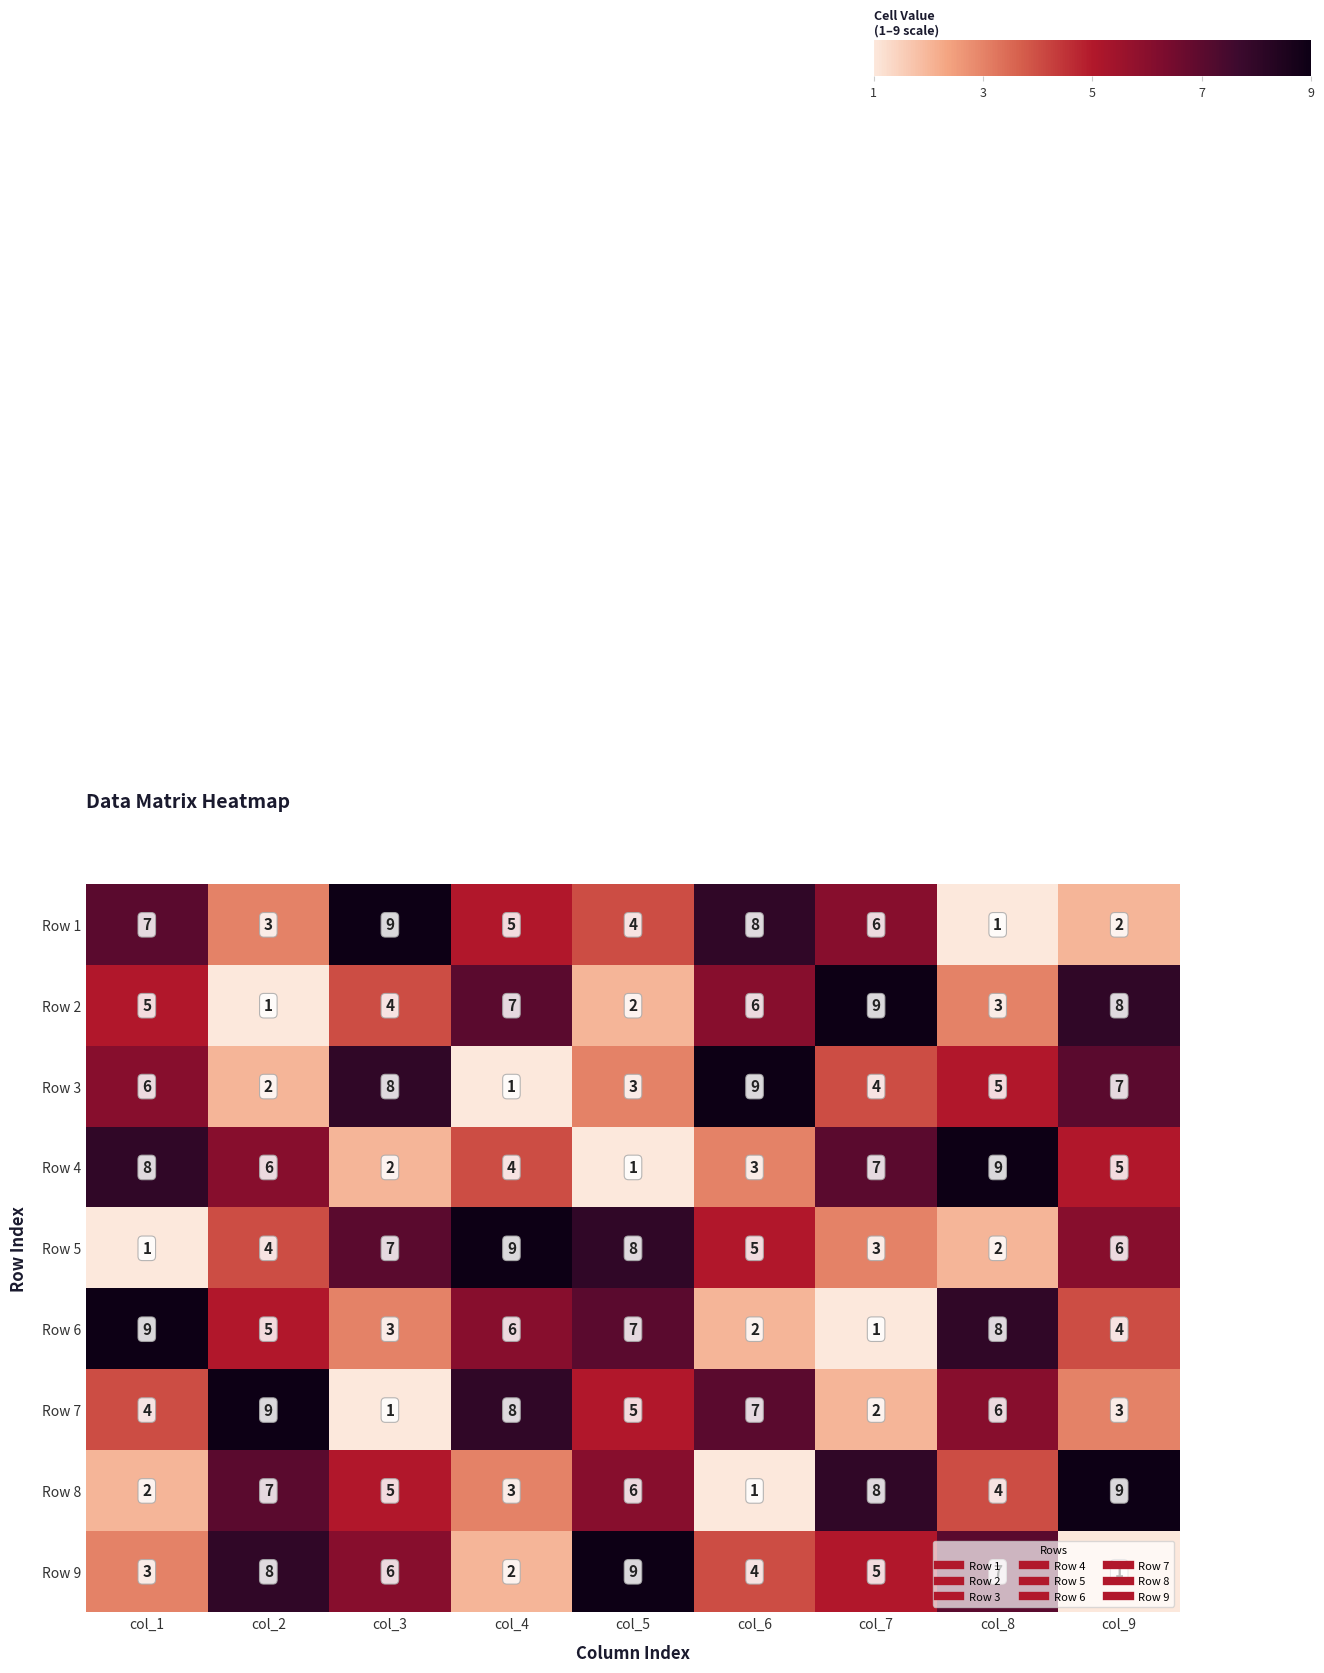

What is the total value across all series at col_5?

45